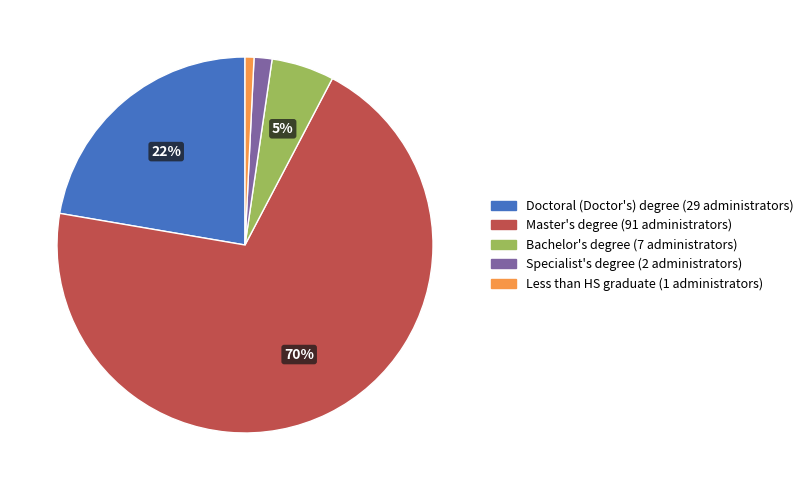

Is it true that Master's degree is 70% of the pie?

True